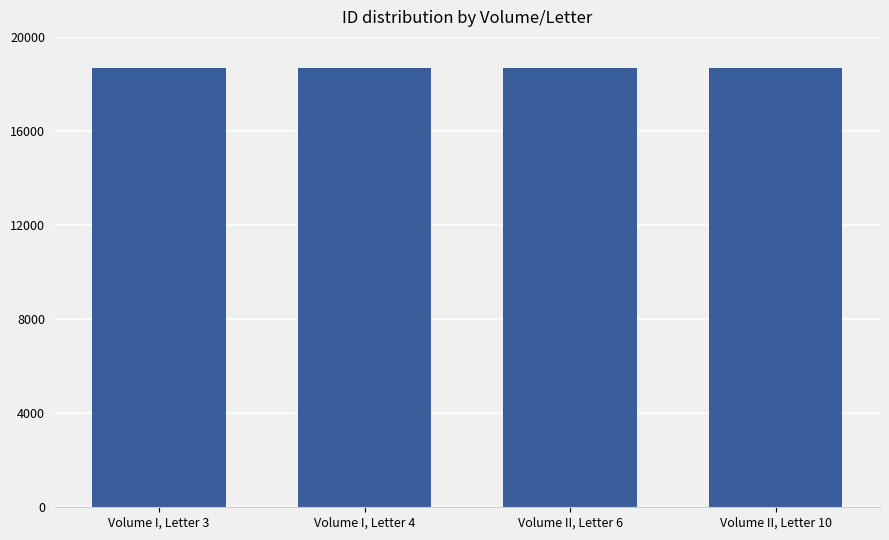

What is the label of the 2nd bar from the left?

Volume I, Letter 4